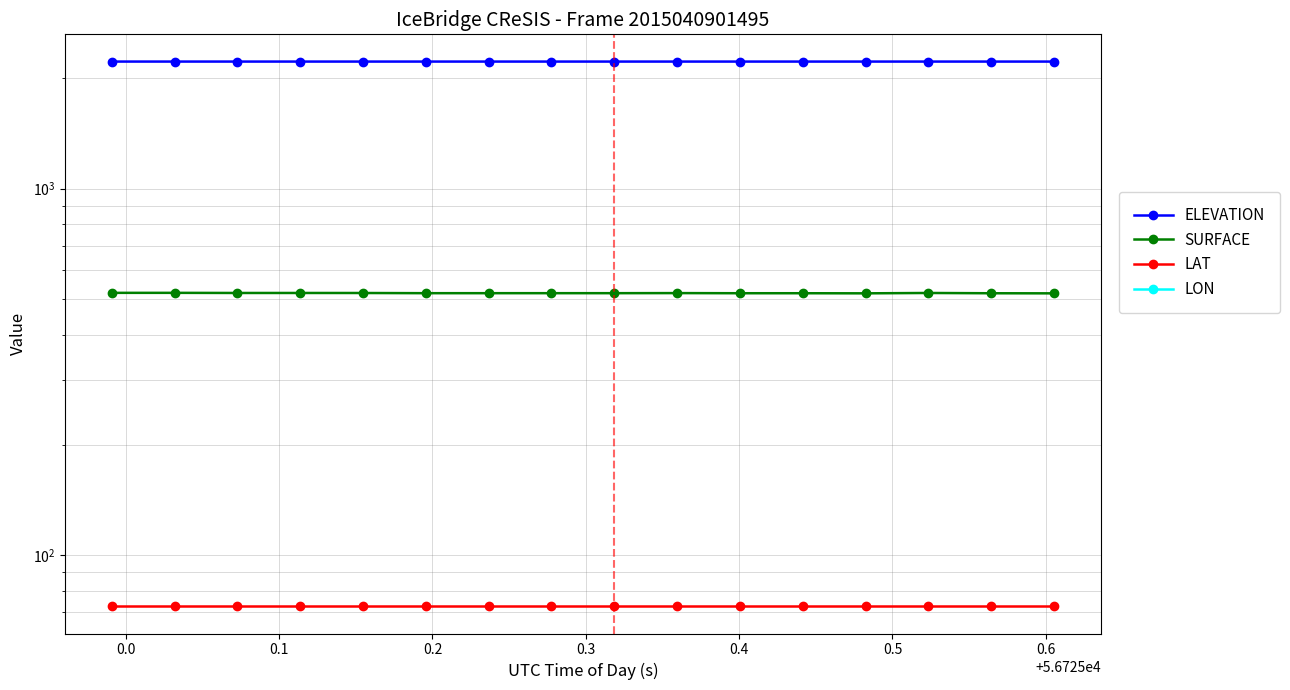

What is the label of the 14th point from the right?

0.1